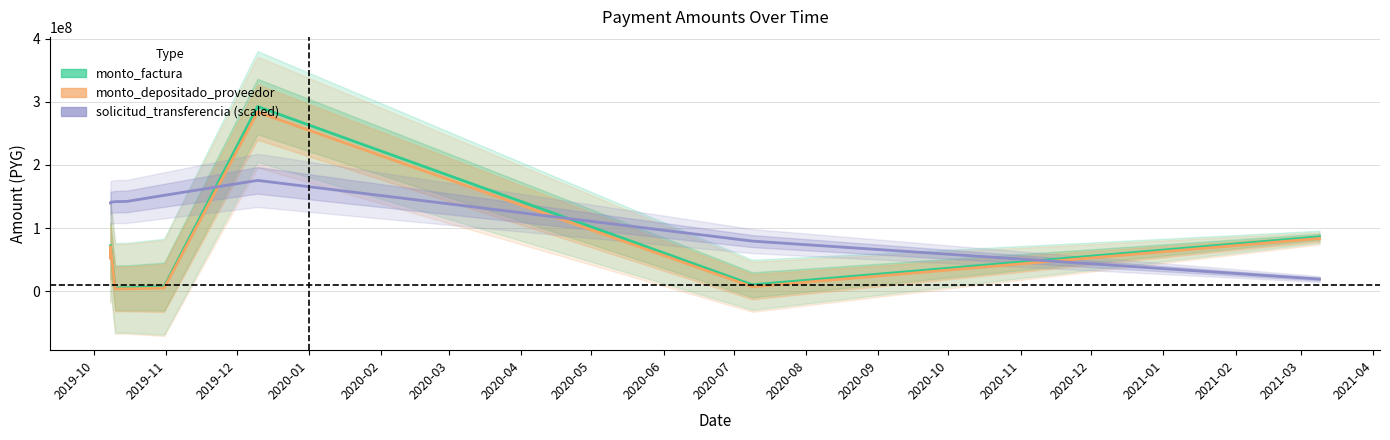

What is the smallest value displayed?

3680646.0